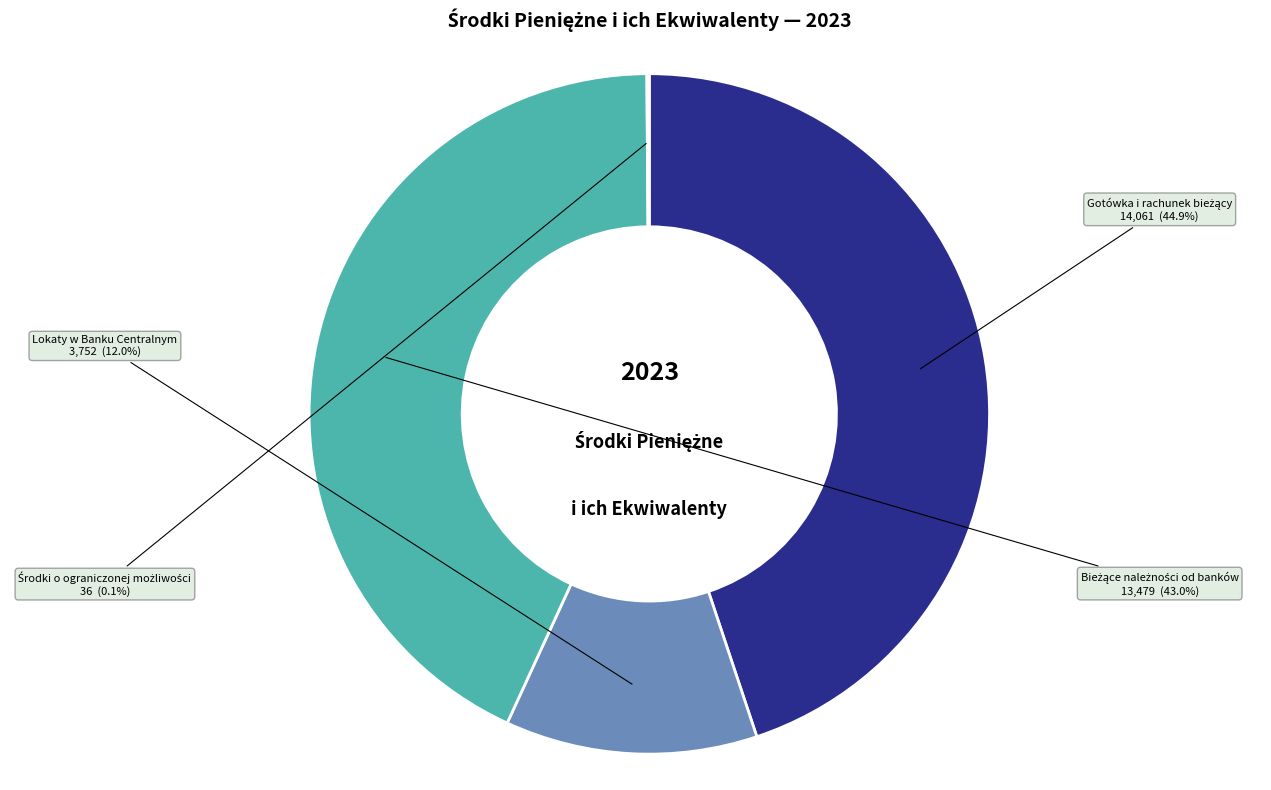

Does any single category account for the majority?

No